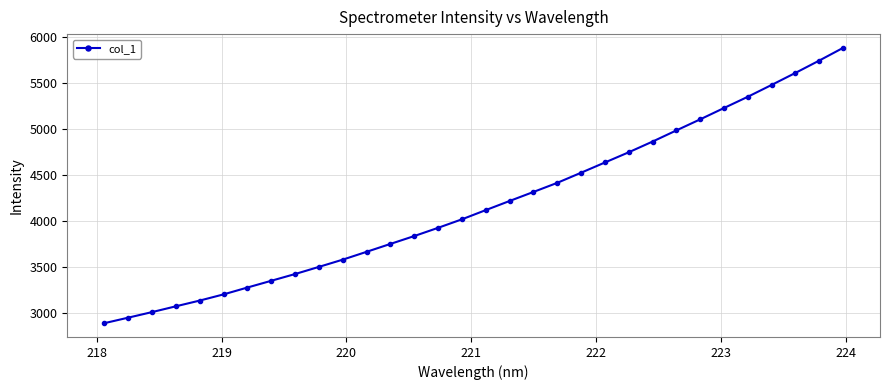

Reading left to right, extract all data points from this chart.

2884.0	2944.0	3004.7	3067.8	3130.2	3197.5	3272.1	3345.6	3419.0	3496.8	3575.7	3660.9	3746.9	3832.5	3922.1	4014.7	4114.9	4214.0	4312.3	4411.5	4521.6	4632.9	4744.2	4860.5	4982.0	5102.3	5225.7	5348.1	5476.9	5607.7	5741.9	5880.0